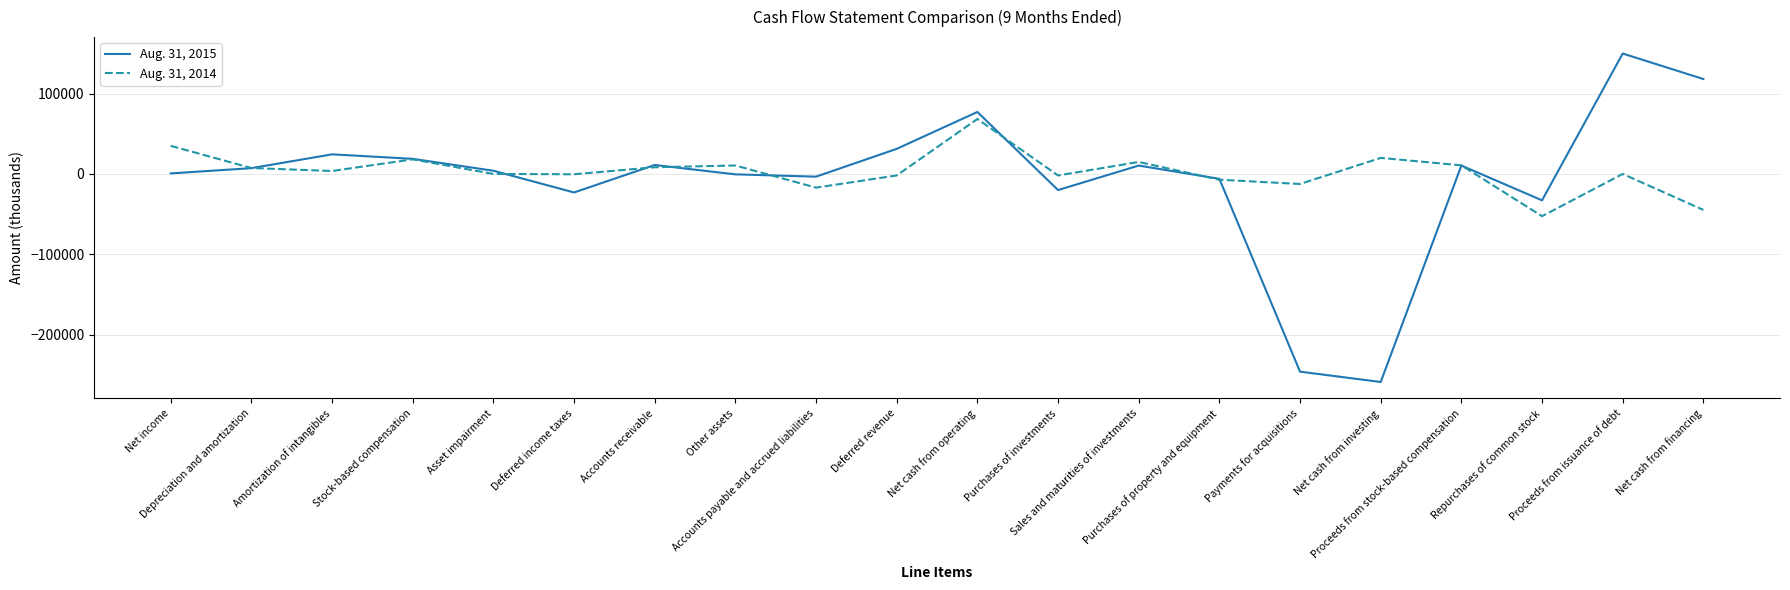

The value of Aug. 31, 2015 at Accounts receivable is 11160. True or false?

True